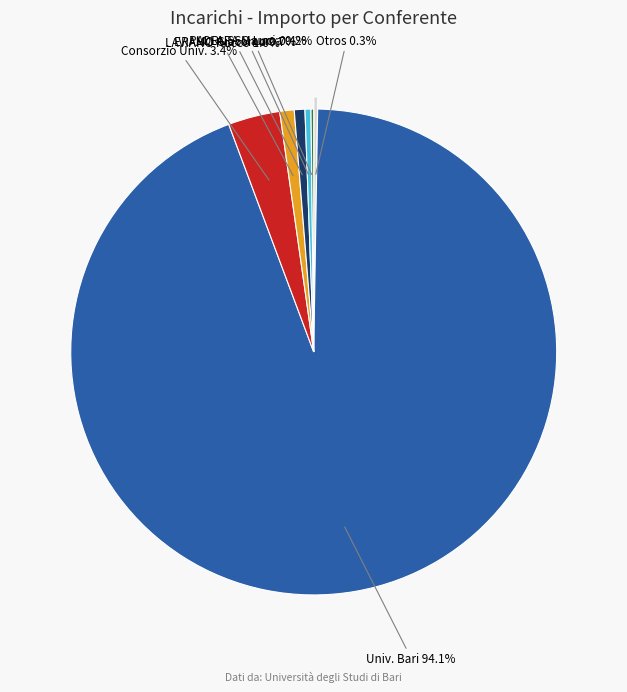

Is there a majority slice in this chart?

Yes